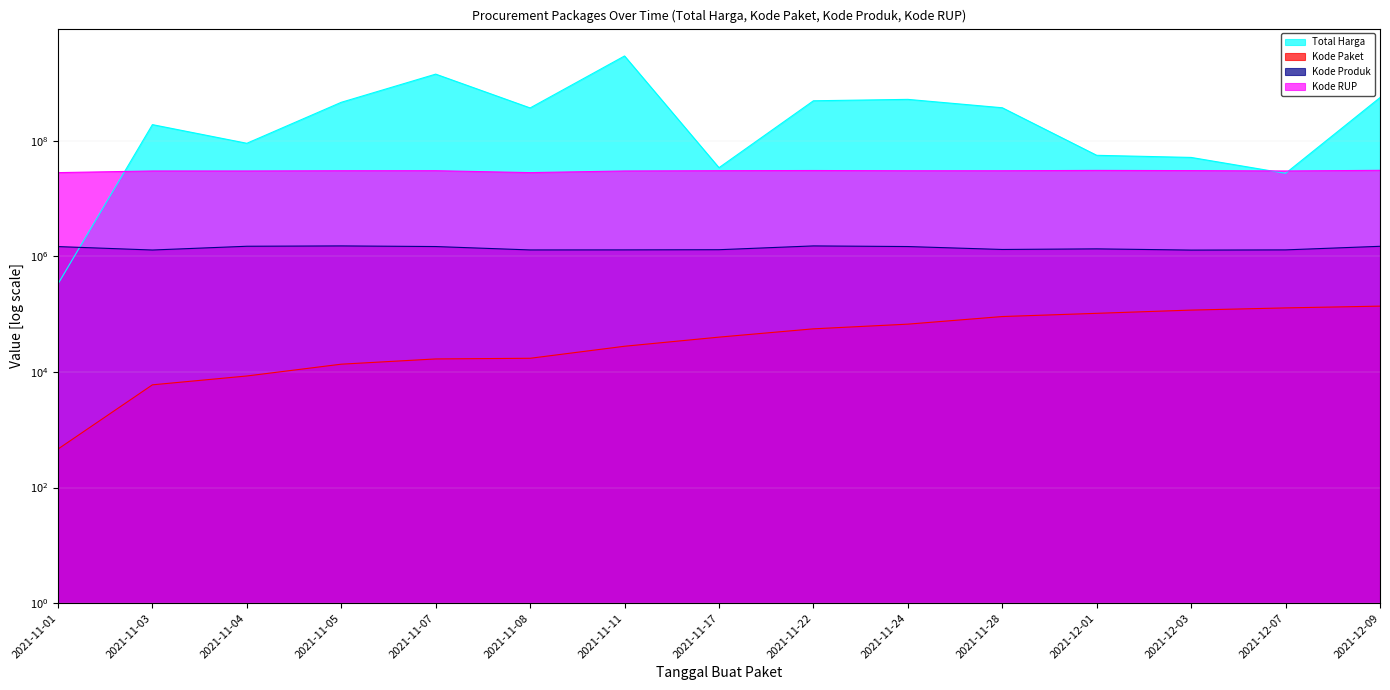

How many lines are shown in the chart?

4